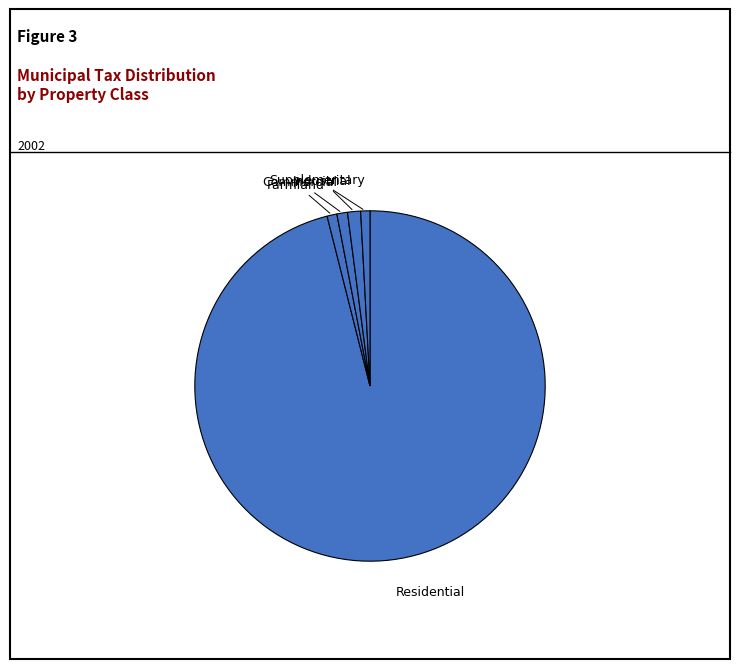

What is the ratio of the value at Residential to the value at Farmland?

105.8